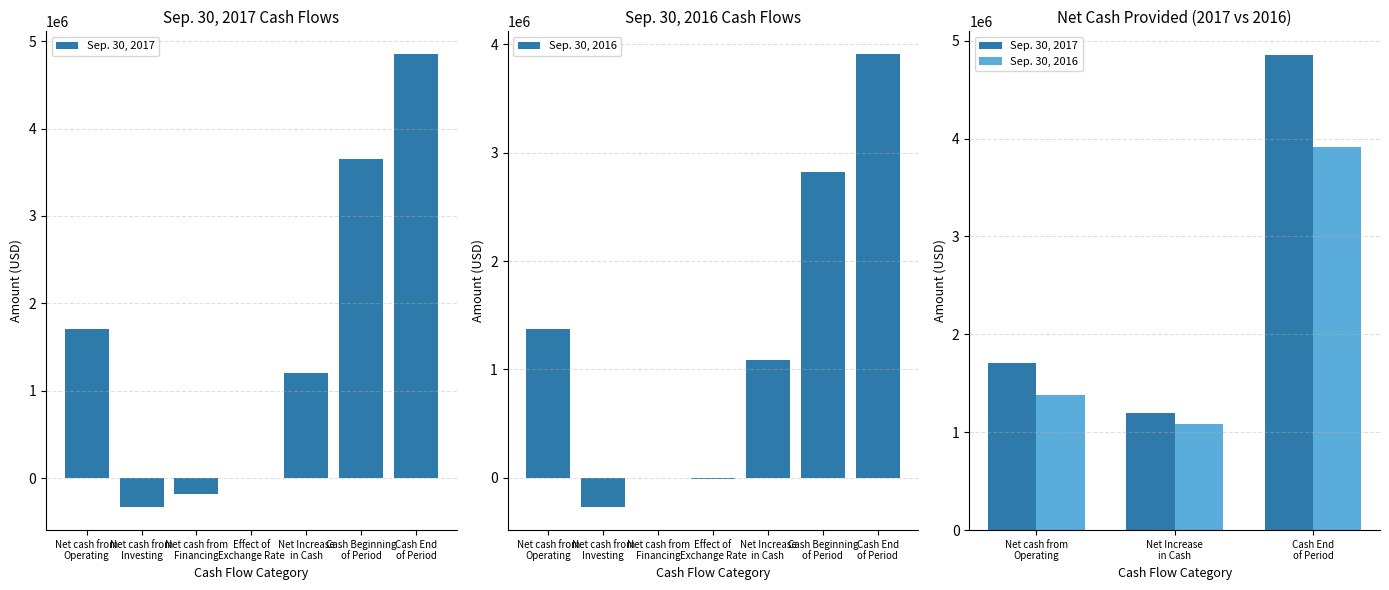

What is the difference between the maximum and minimum values in the Sep. 30, 2017 series?

3654373